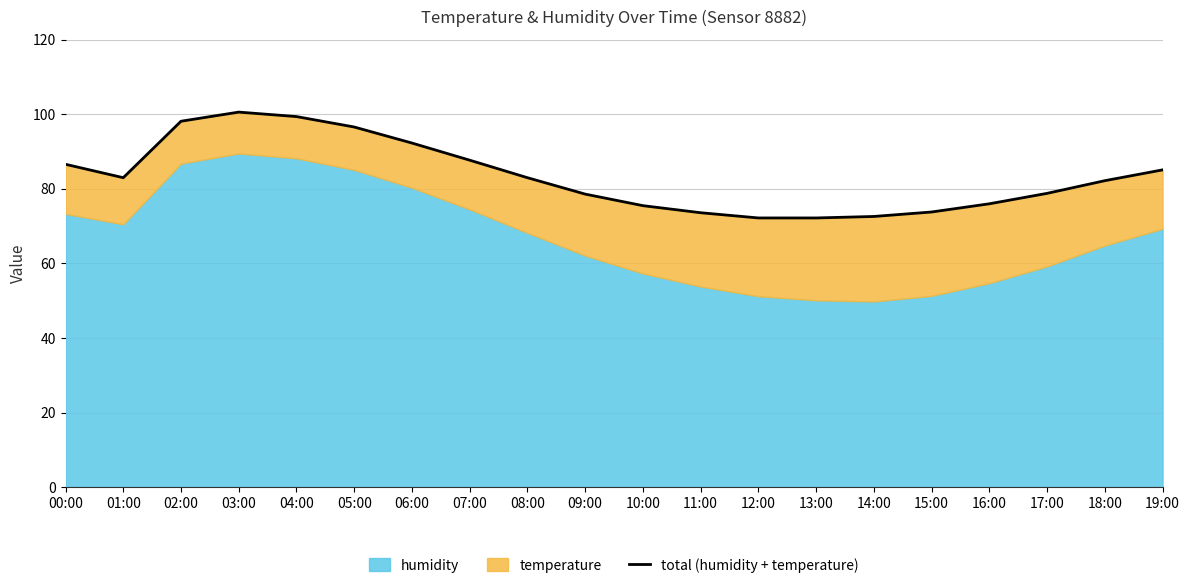

What is the maximum value shown in the chart?

100.6